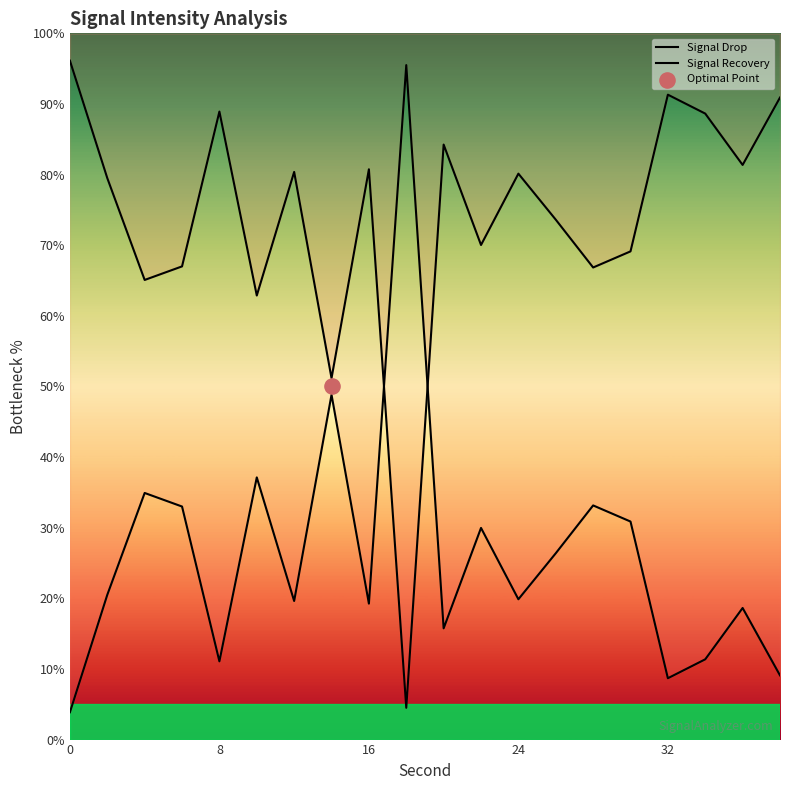

Which series has the widest spread of Y values?

Signal Drop